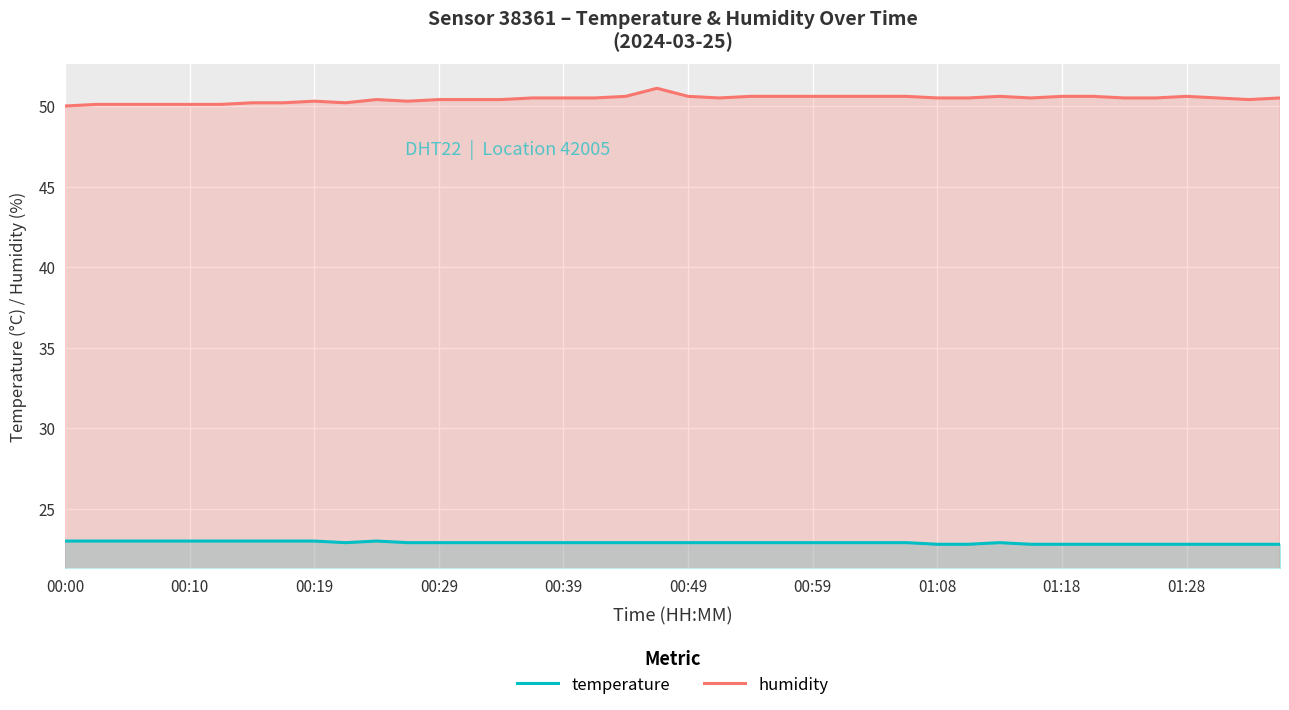

Does the chart display data point markers on the line(s)?

No